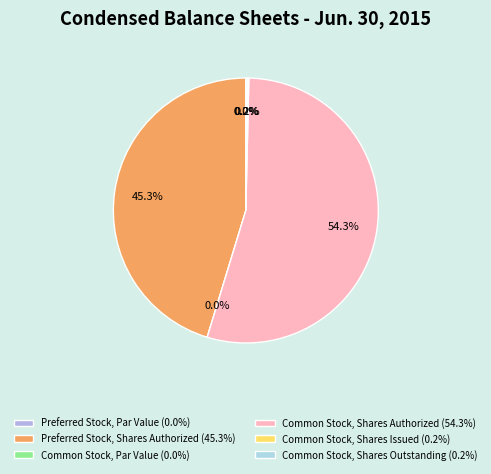

What is the ratio of the value at Preferred Stock, Shares Authorized to the value at Common Stock, Shares Issued?

250.0